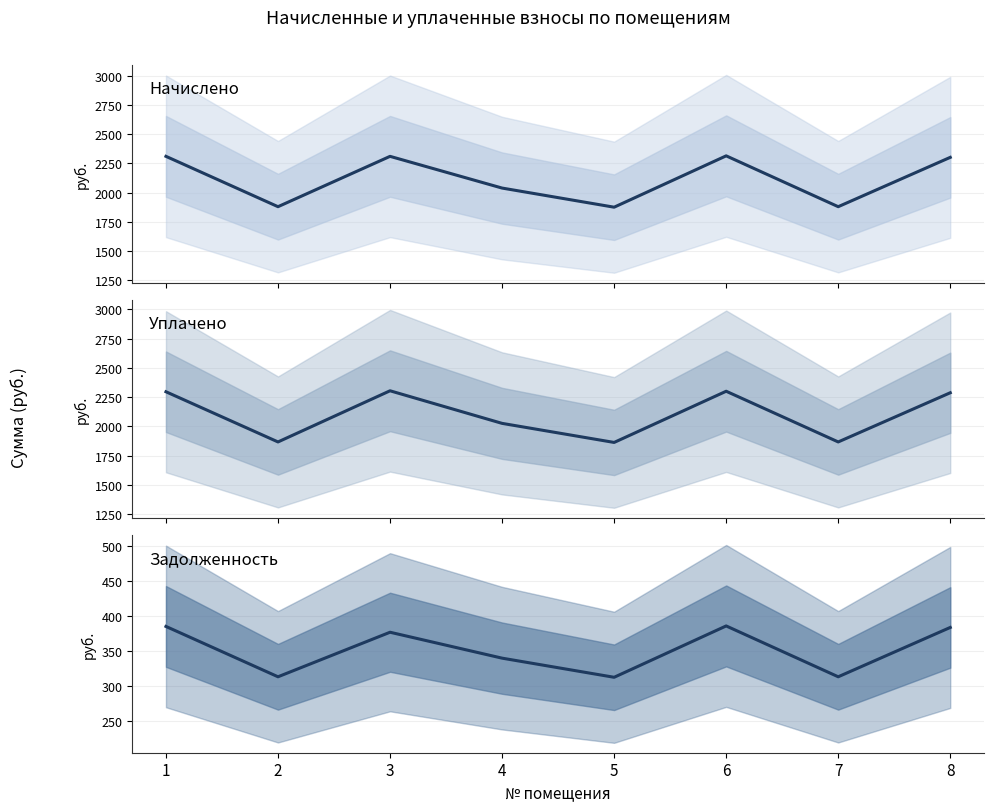

The value of начислено at 7 is 1151.3. True or false?

False